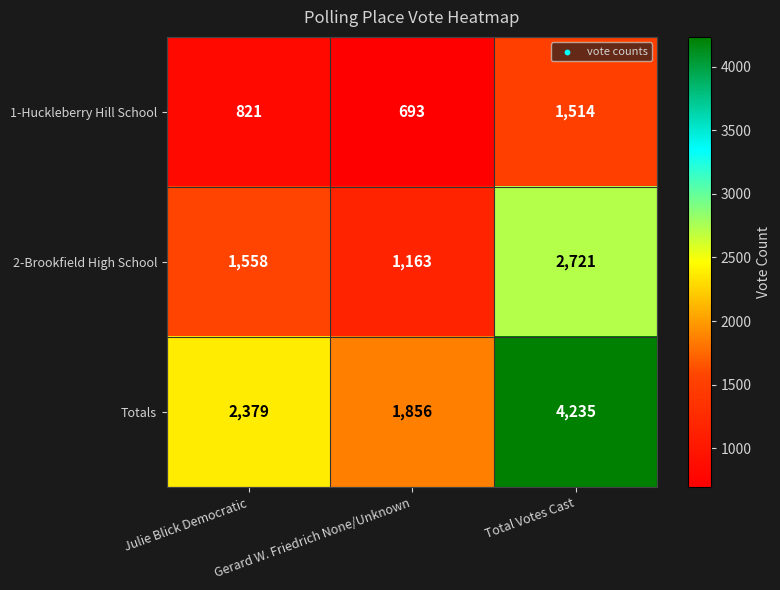

The value of 1-Huckleberry Hill School at Total Votes Cast is 2476. True or false?

False